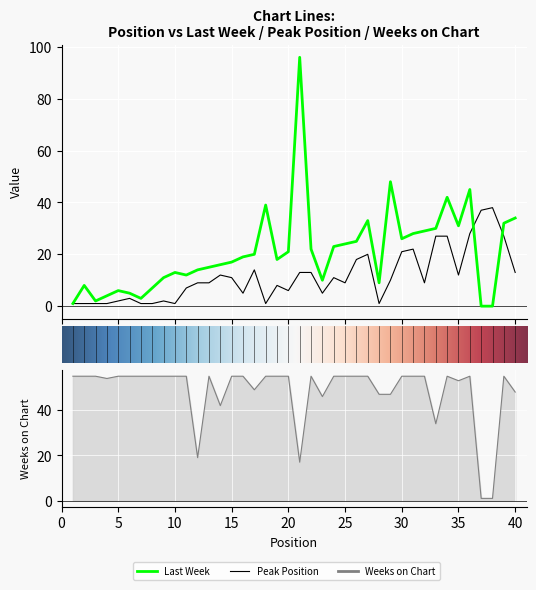

What is the average value of the Weeks on Chart series?

49